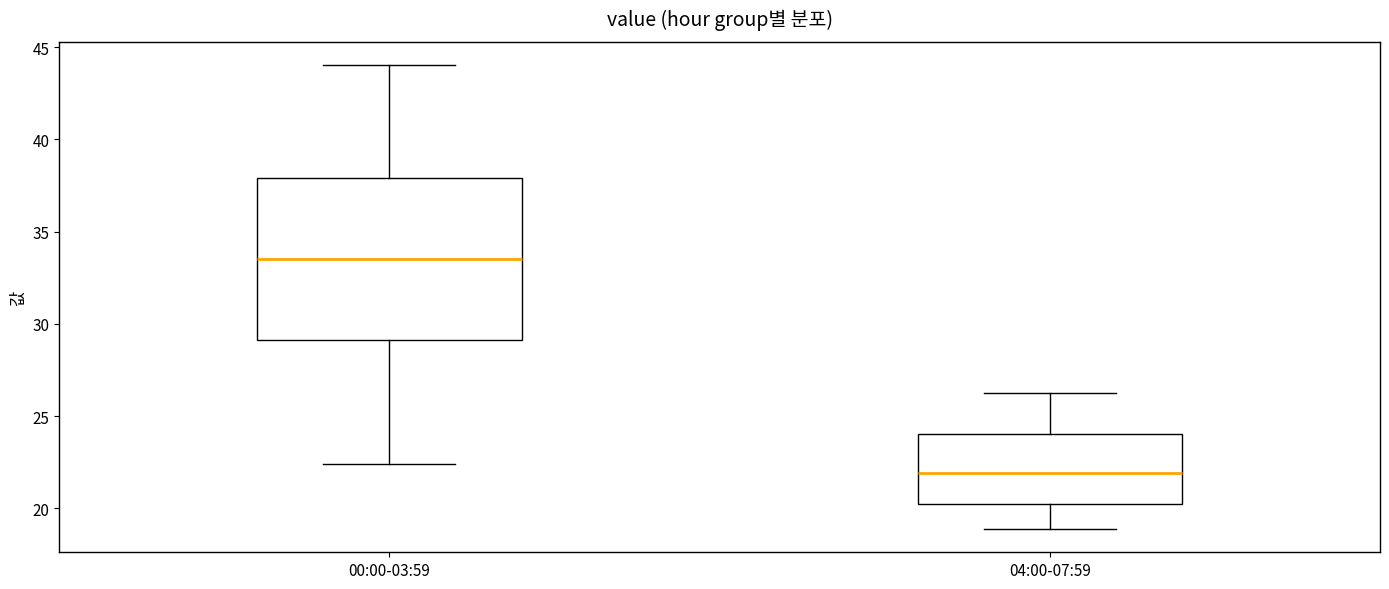

Reading left to right, transcribe this box plot: for each box, give where its median line is, the range the box spans, and where its two whiskers end, as read against the y-axis. The values are not printed on the chart, so give them approximately, as read against the axis.

00:00-03:59: median 33.5, box 29.0 to 38.0, whiskers 22.5 to 44.0
04:00-07:59: median 22.0, box 20.5 to 24.0, whiskers 19.0 to 26.5